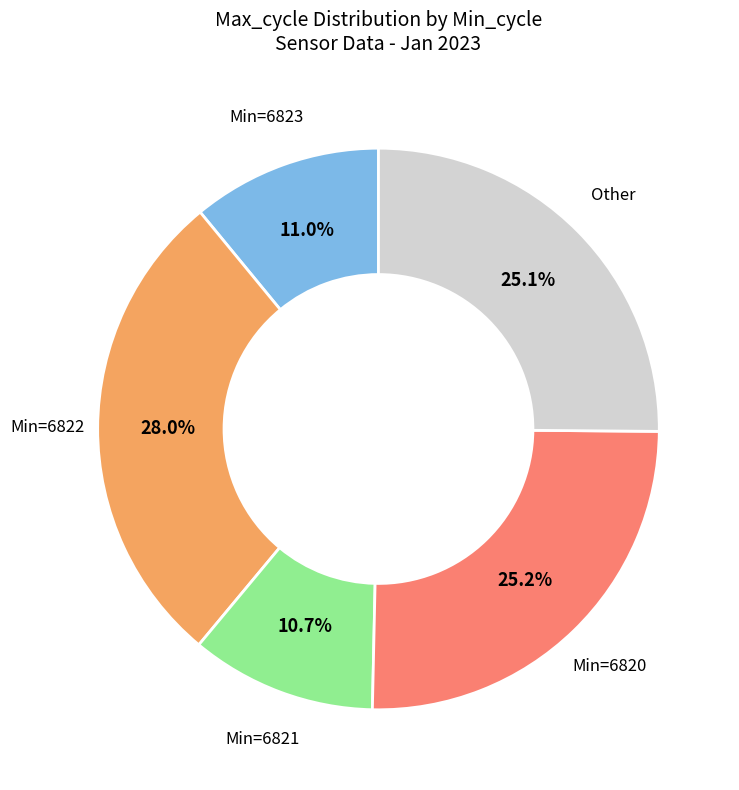

How many segments does this pie chart have?

5